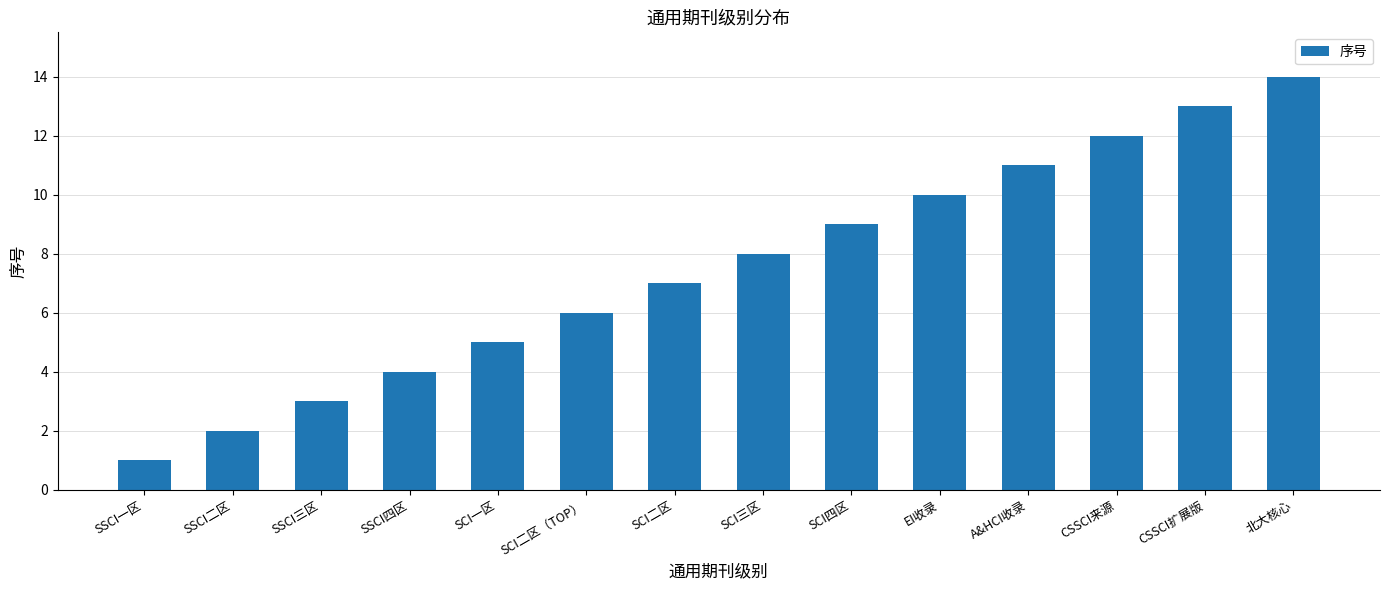

Rank the categories by value from lowest to highest.

SSCI一区, SSCI二区, SSCI三区, SSCI四区, SCI一区, SCI二区（TOP）, SCI二区, SCI三区, SCI四区, EI收录, A&HCI收录, CSSCI来源, CSSCI扩展版, 北大核心